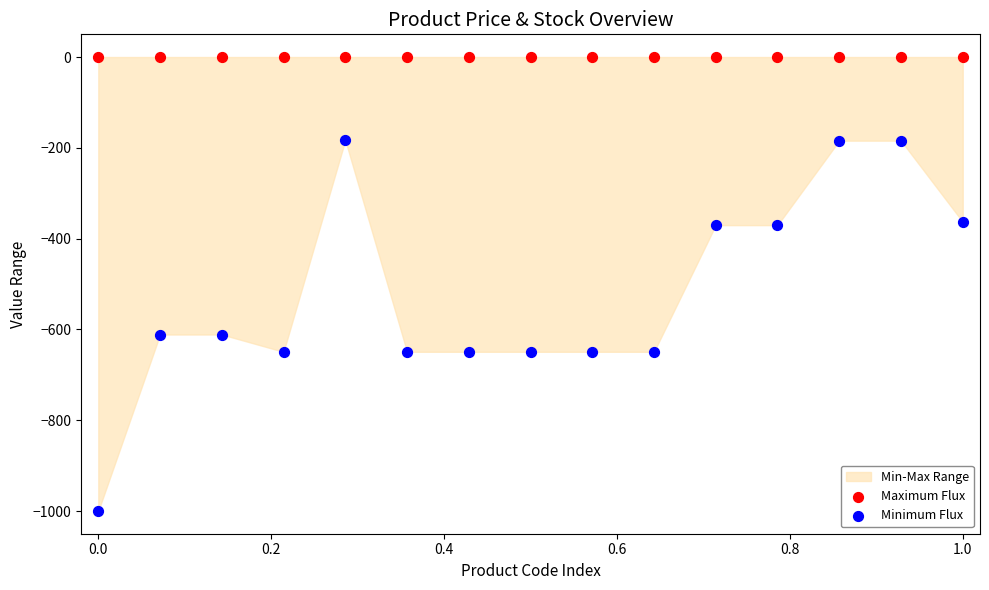

Which series reaches the minimum Y coordinate?

Minimum Flux